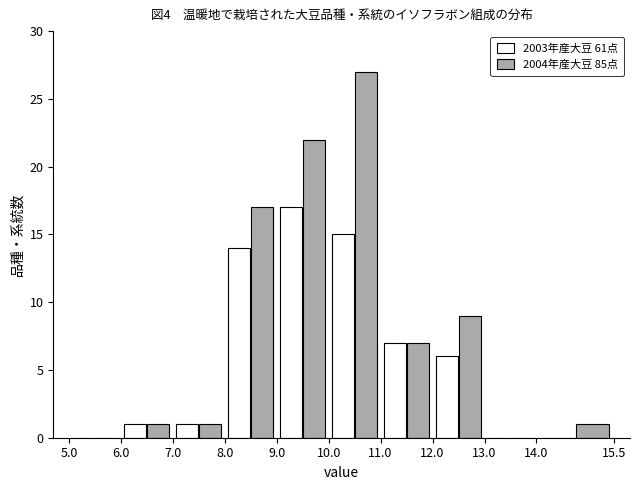

Reading left to right, transcribe this chart: for each range on the x-axis, give the height of each series' bar. The values are not printed on the chart, so give them approximately, as read against the axis.

5.0 to 6.0: 2003年産大豆 61点=0	2004年産大豆 85点=0
6.0 to 7.0: 2003年産大豆 61点=1	2004年産大豆 85点=1
7.0 to 8.0: 2003年産大豆 61点=1	2004年産大豆 85点=1
8.0 to 9.0: 2003年産大豆 61点=14	2004年産大豆 85点=17
9.0 to 10.0: 2003年産大豆 61点=17	2004年産大豆 85点=22
10.0 to 11.0: 2003年産大豆 61点=15	2004年産大豆 85点=27
11.0 to 12.0: 2003年産大豆 61点=7	2004年産大豆 85点=7
12.0 to 13.0: 2003年産大豆 61点=6	2004年産大豆 85点=9
13.0 to 14.0: 2003年産大豆 61点=0	2004年産大豆 85点=0
14.0 to 15.5: 2003年産大豆 61点=0	2004年産大豆 85点=1